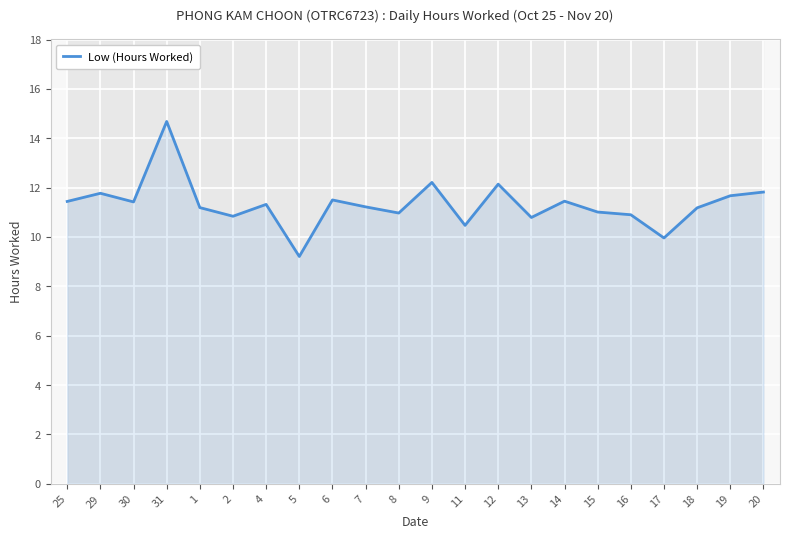

How many lines are shown in the chart?

1